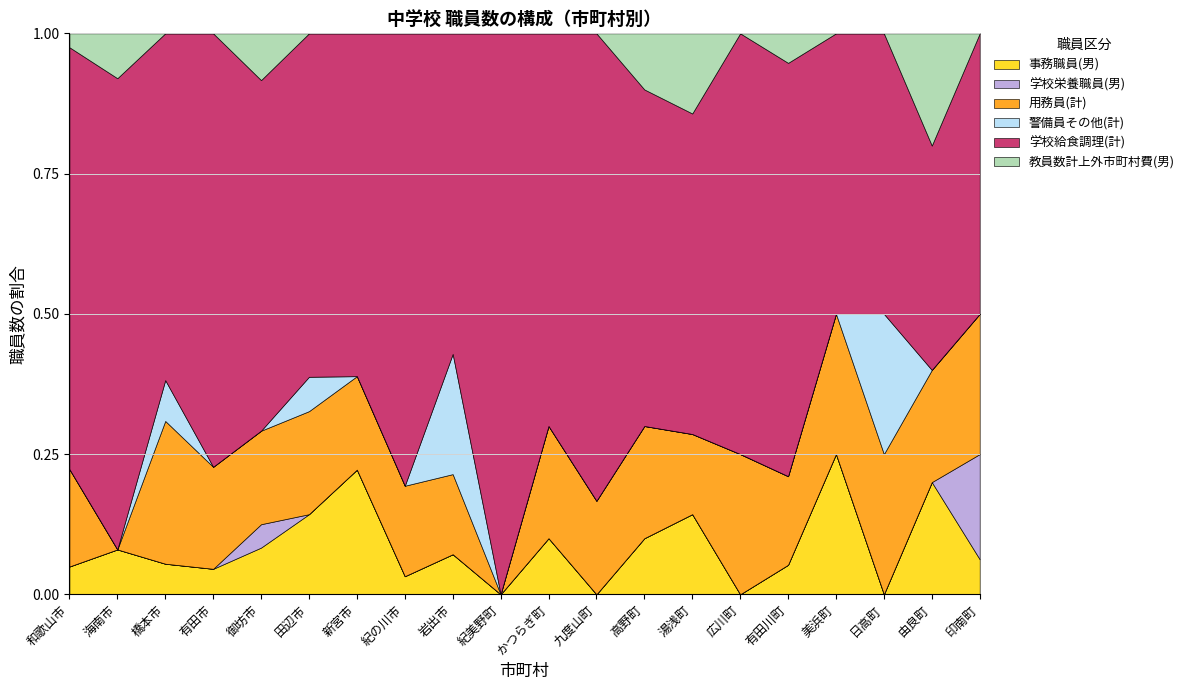

How many values in the 学校栄養職員(男) series exceed 0?

2